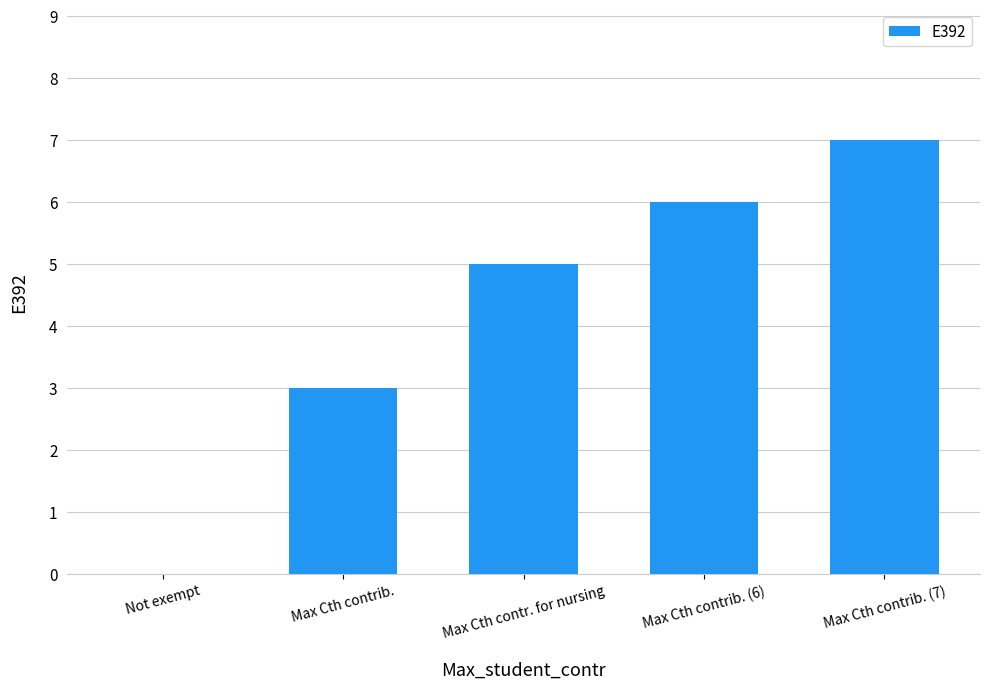

What is the sum of the values at Max Cth contrib. and Max Cth contrib. (7)?

10